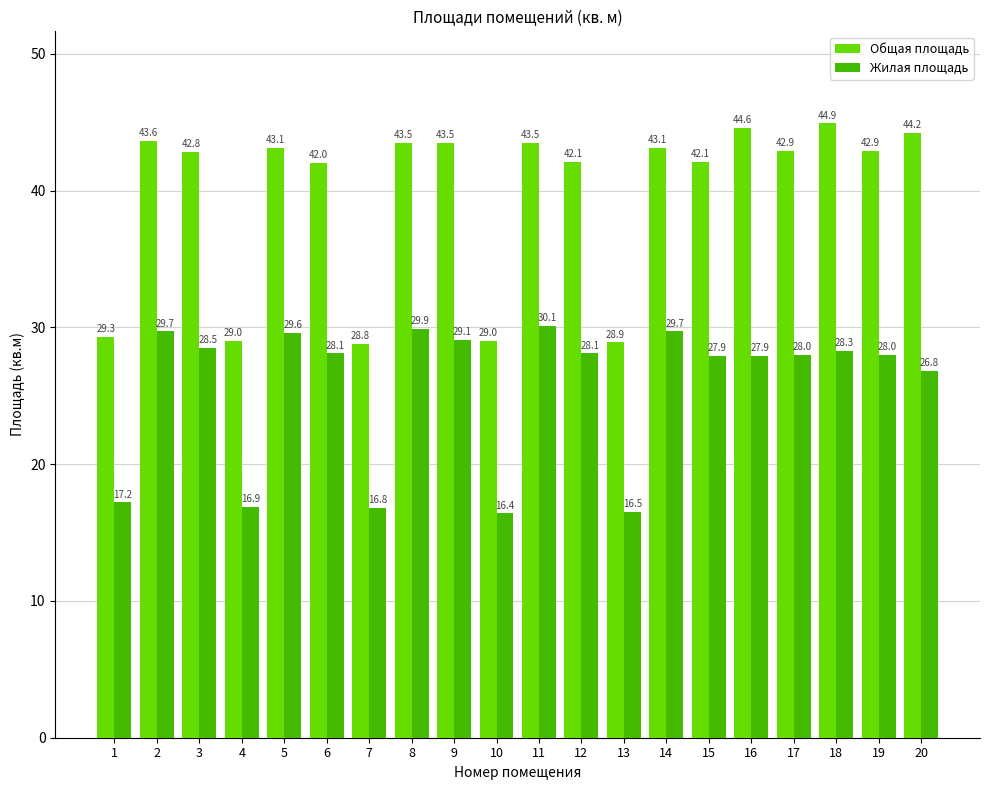

What is the sum of the Общая площадь values at 7 and 8?

72.3